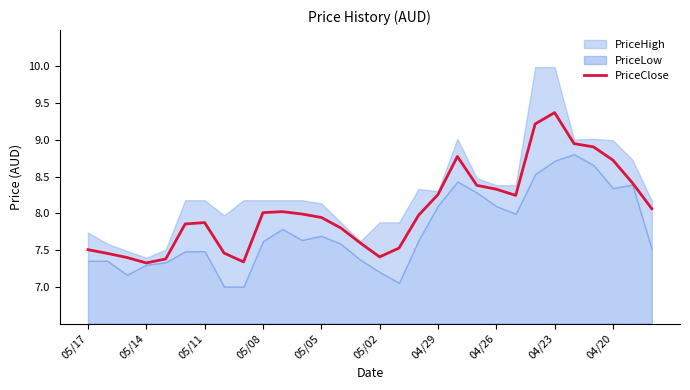

The value of PriceClose at 05/02 is 7.4. True or false?

True